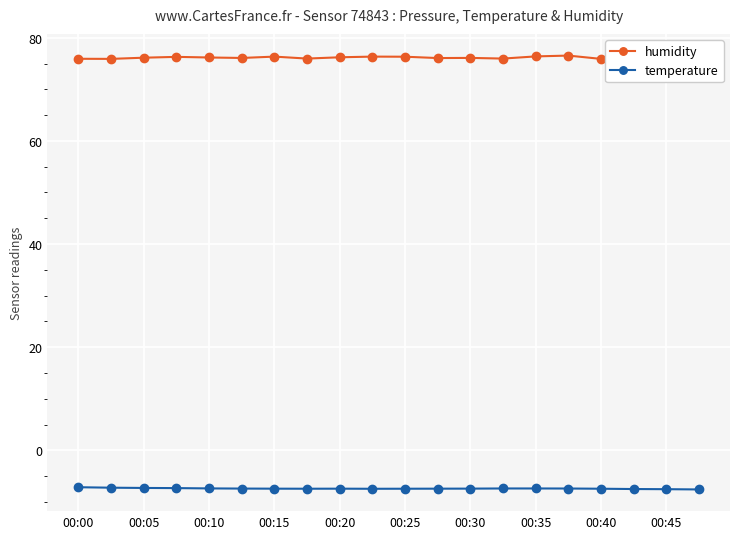

List the series in order of their peak value, highest first.

humidity, temperature